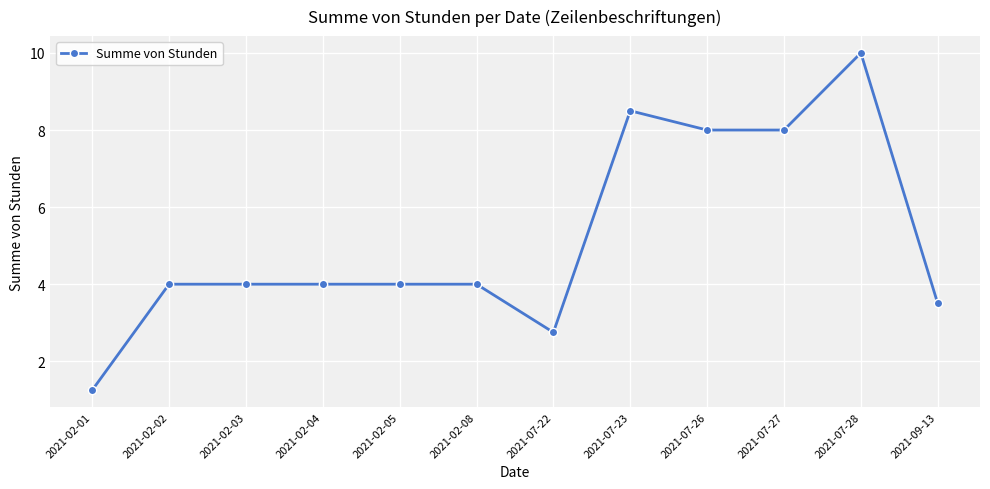

Count the number of categories in the chart.

12